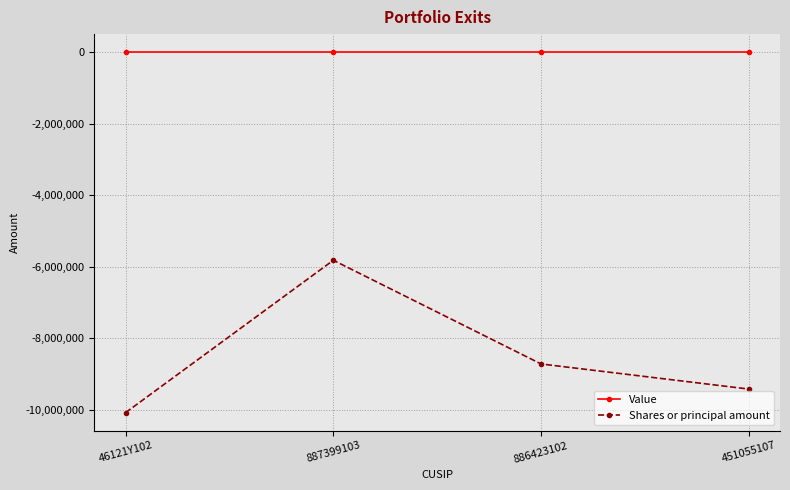

What is the maximum value for Shares or principal amount?

-5820834